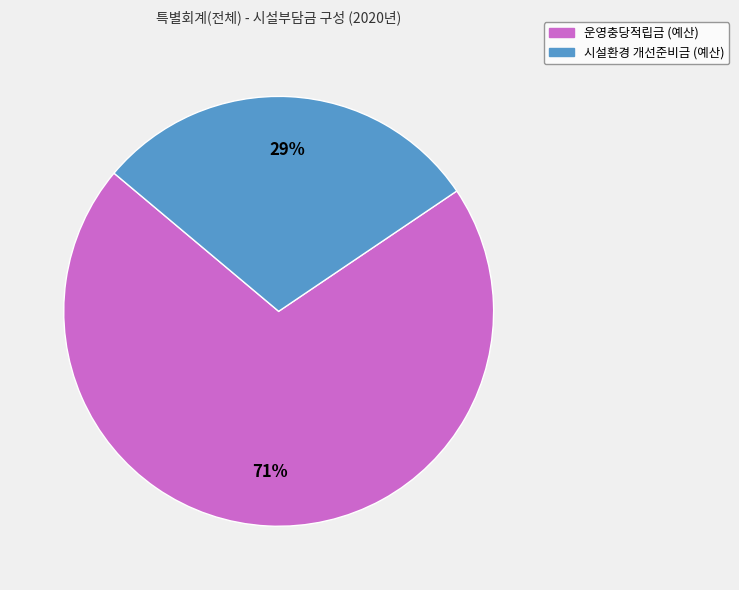

To the nearest percent, what is the average slice percentage?

50%